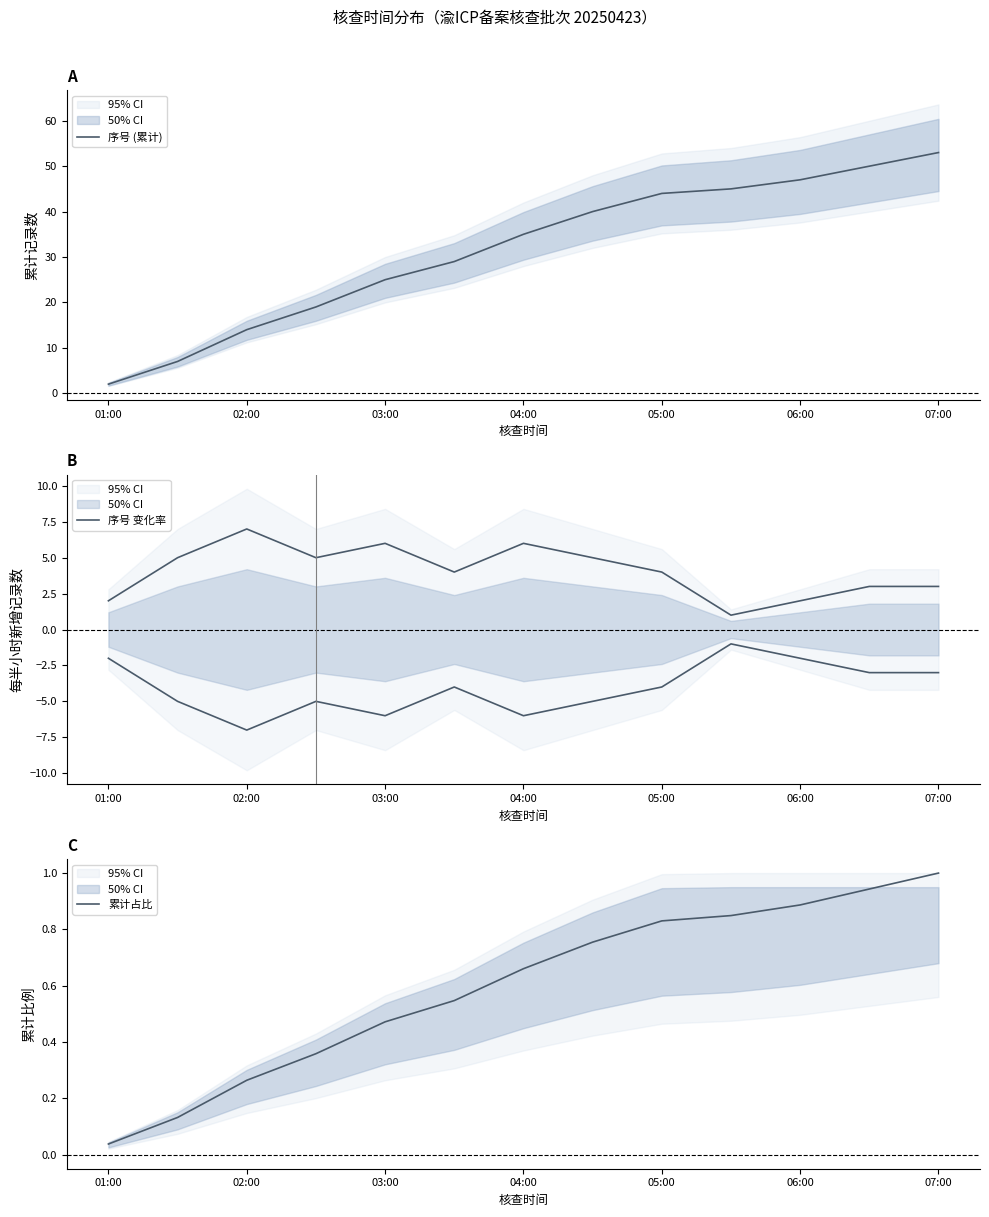

At how many categories does at least one series exceed 44?

4